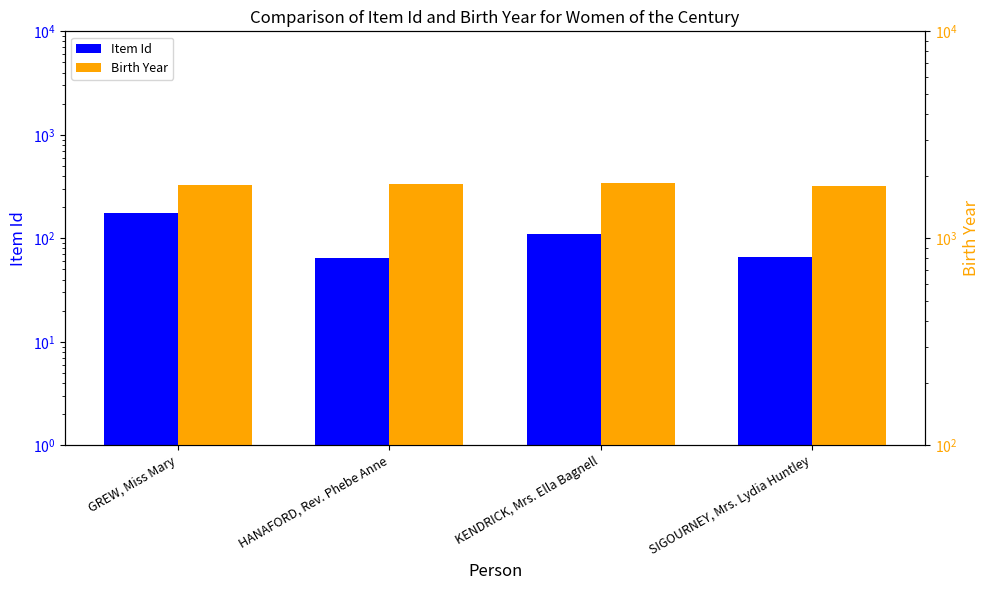

Reading left to right, what are all the values shown in this chart?

Item Id: GREW, Miss Mary=174	HANAFORD, Rev. Phebe Anne=65	KENDRICK, Mrs. Ella Bagnell=110	SIGOURNEY, Mrs. Lydia Huntley=66
Birth Year: GREW, Miss Mary=1813	HANAFORD, Rev. Phebe Anne=1829	KENDRICK, Mrs. Ella Bagnell=1849	SIGOURNEY, Mrs. Lydia Huntley=1791